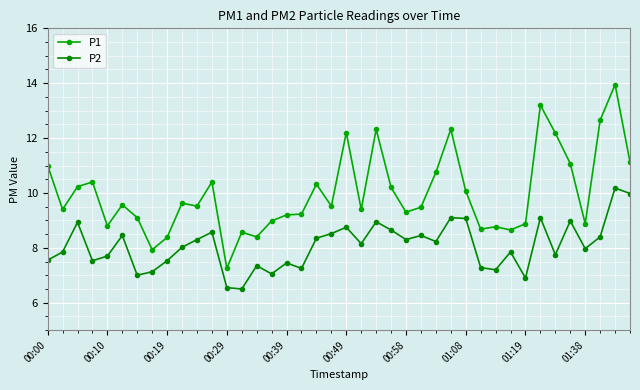

How many series are shown in this chart?

2